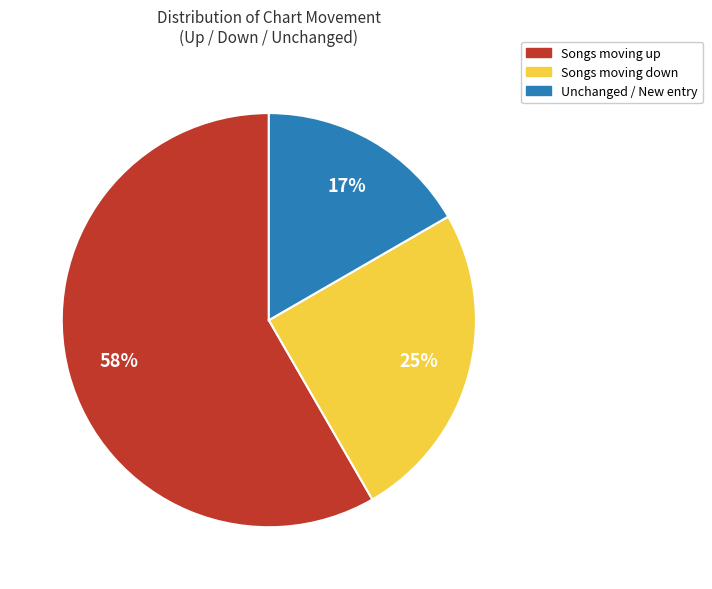

Does any single category account for the majority?

Yes